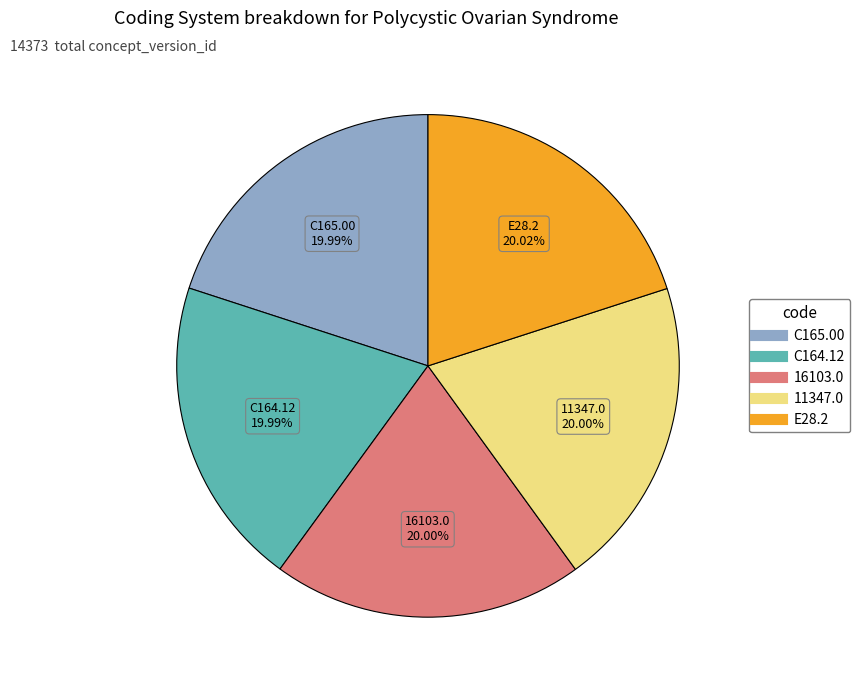

To the nearest percent, what is the average slice percentage?

20%